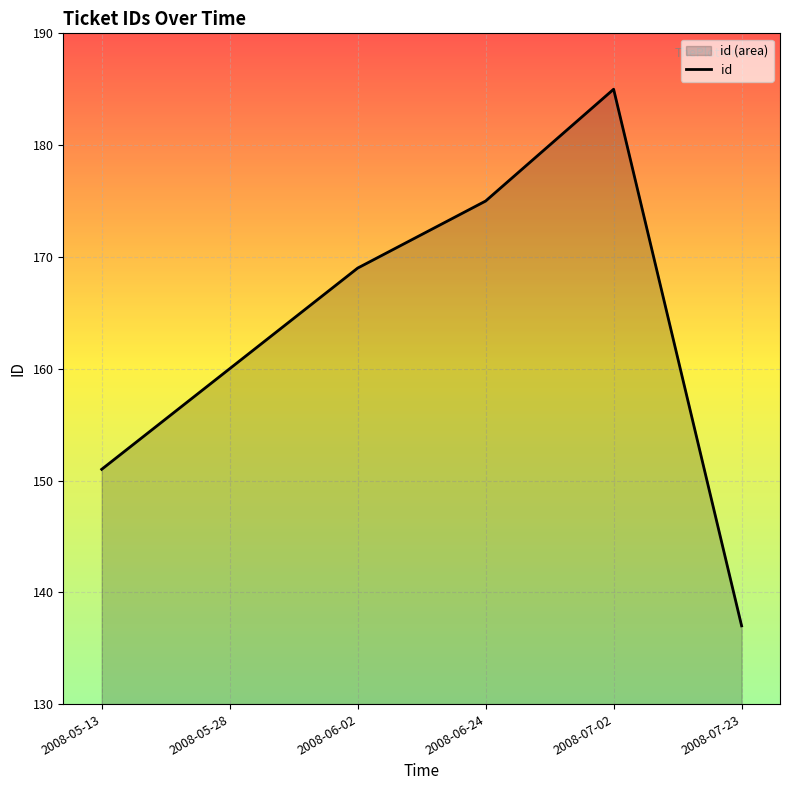

What is the difference between the values at 2008-06-24 and 2008-07-23?

38